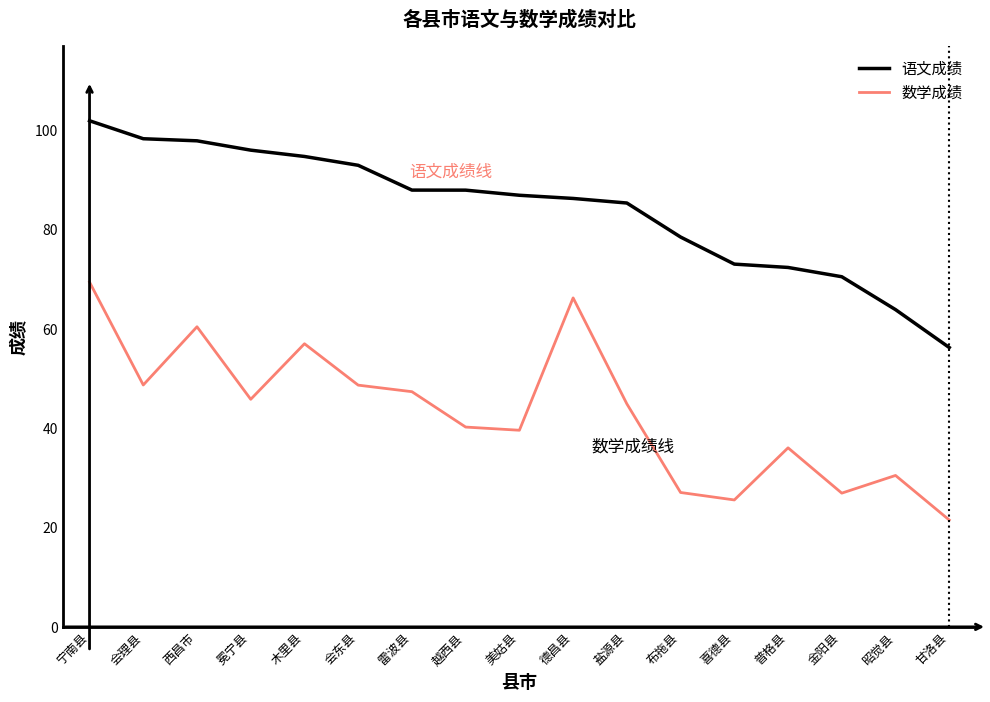

Which series has the largest total across all categories?

语文成绩